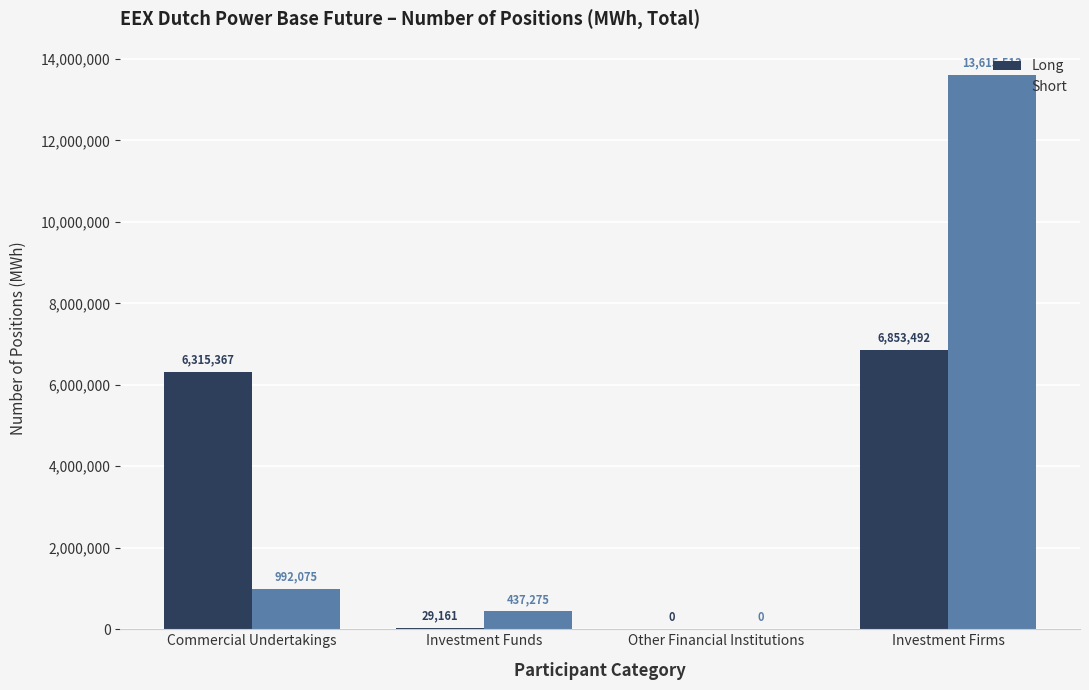

Reading right to left, what are all the values shown in this chart?

Long: 6853492	0	29161	6315367
Short: 13615513	0	437275	992075